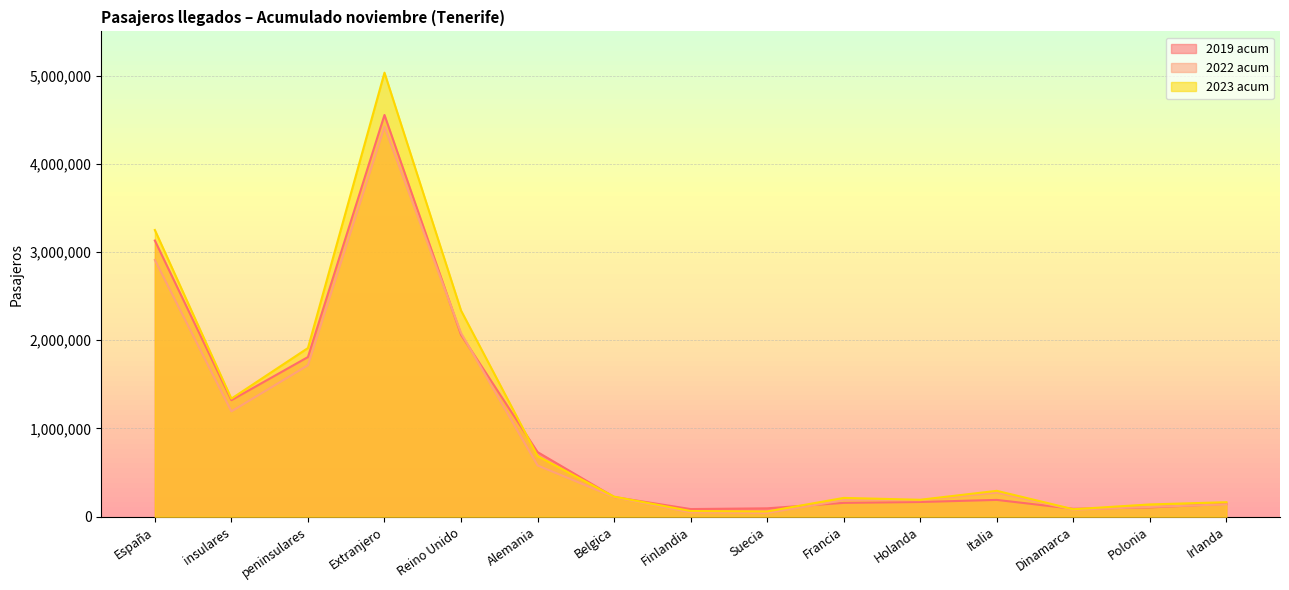

Between Alemania and Dinamarca, which is larger?

Alemania